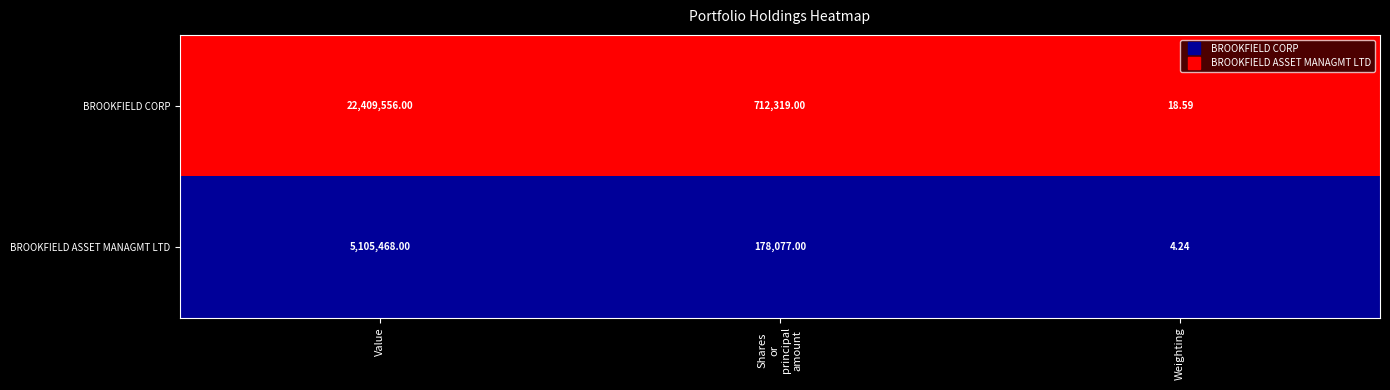

At which category is the sum across all series the highest?

Value